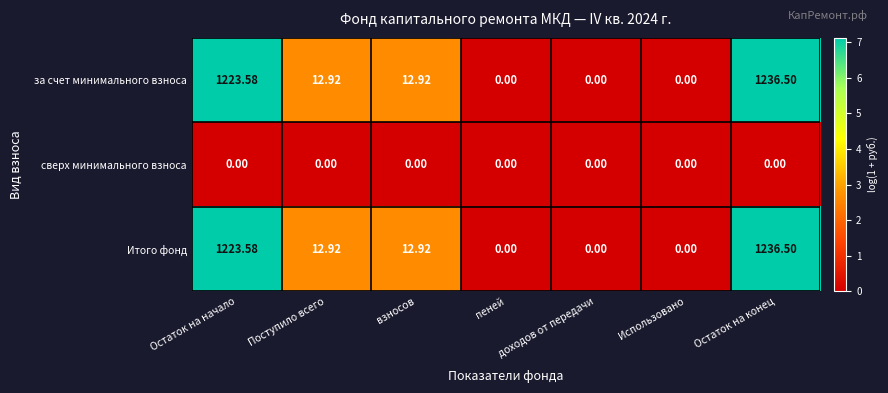

Is the value of сверх минимального взноса at Использовано greater than the value of за счет минимального взноса at Остаток на начало?

No